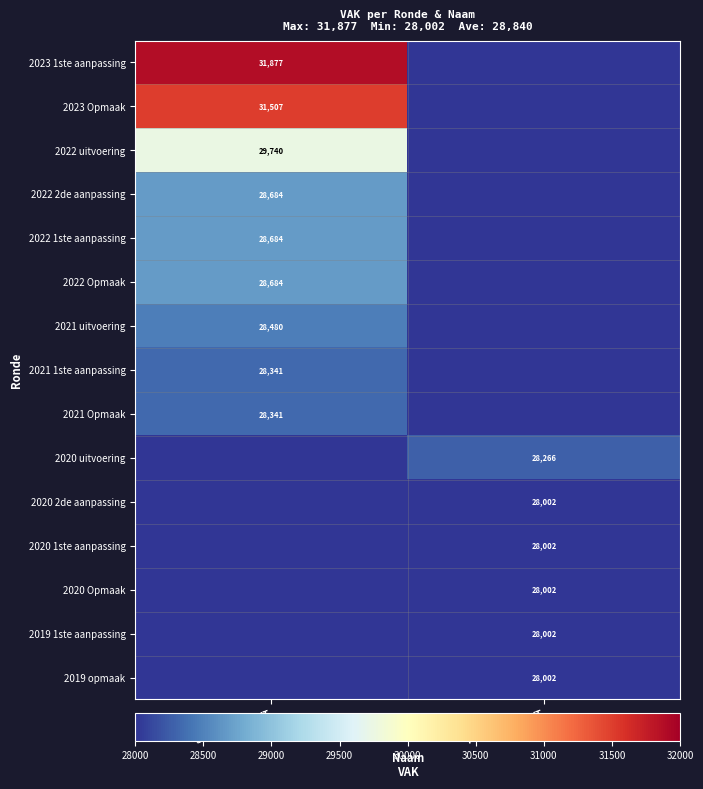

At which category is the sum across all series the highest?

SJ0-1SGI2EA-WT